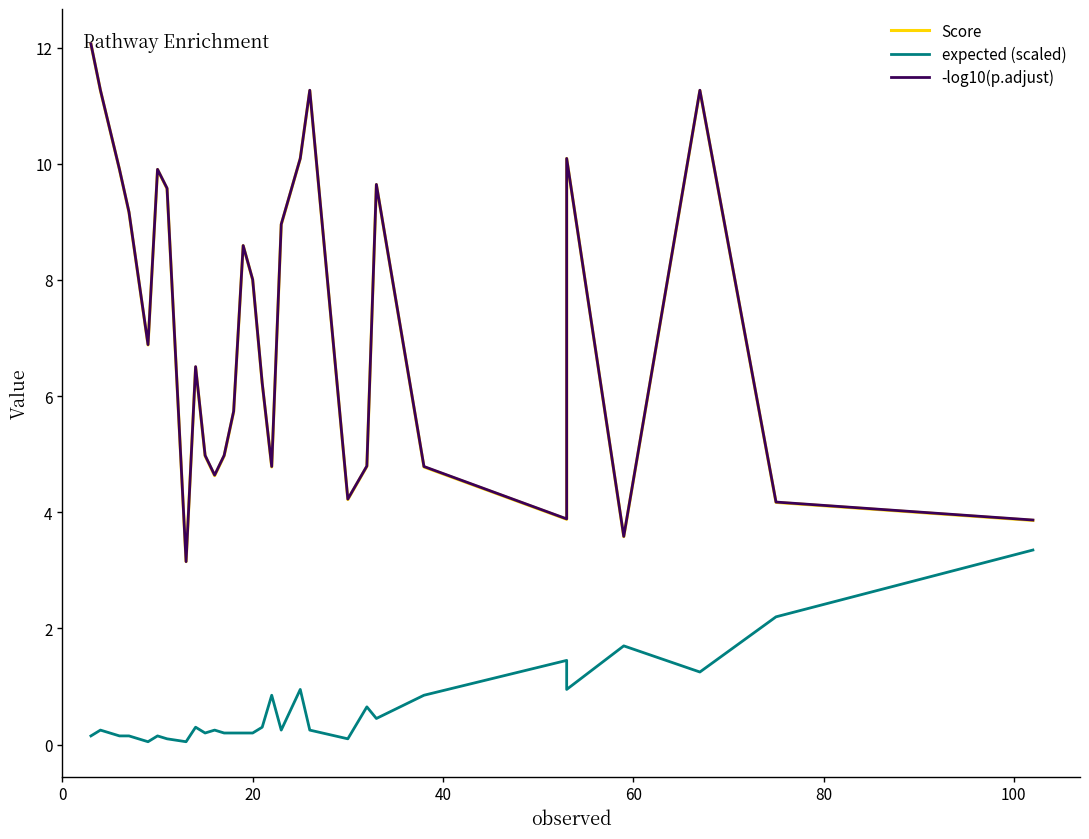

At how many categories does at least one series exceed 7?

14